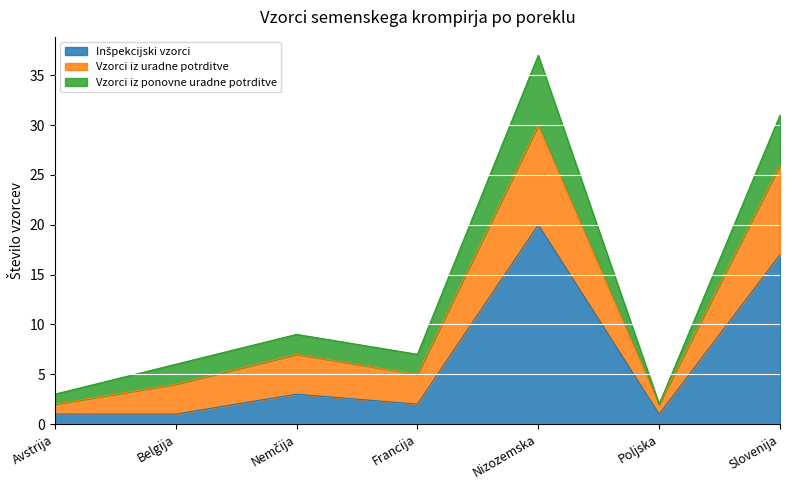

What is the value of the Inšpekcijski vzorci point at the 4th from the left?

2